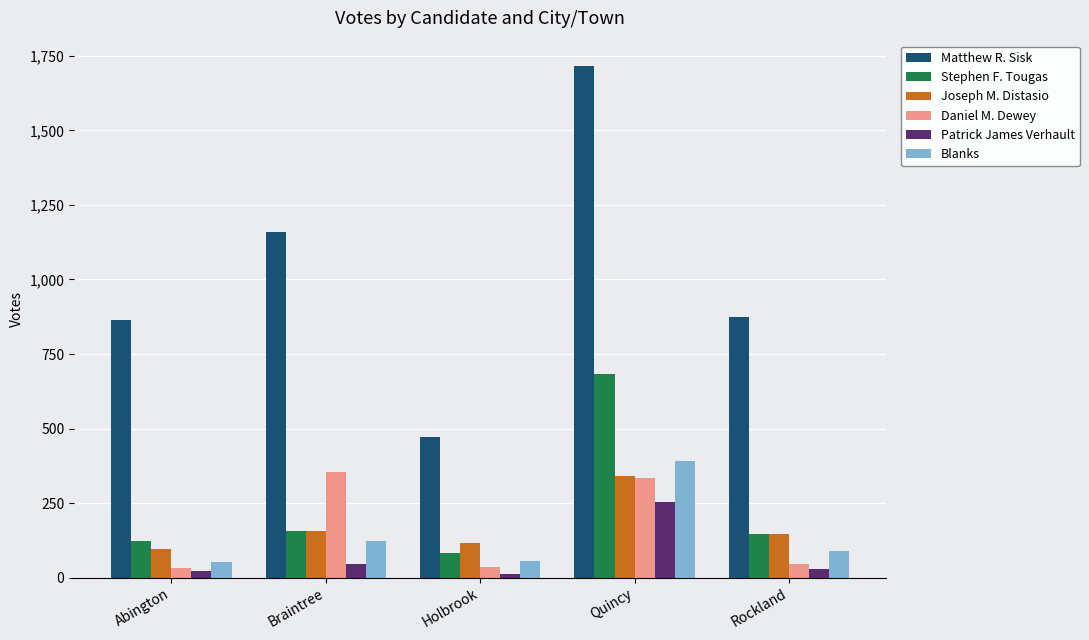

What is the difference between the maximum and second lowest values in the Joseph M. Distasio series?

224